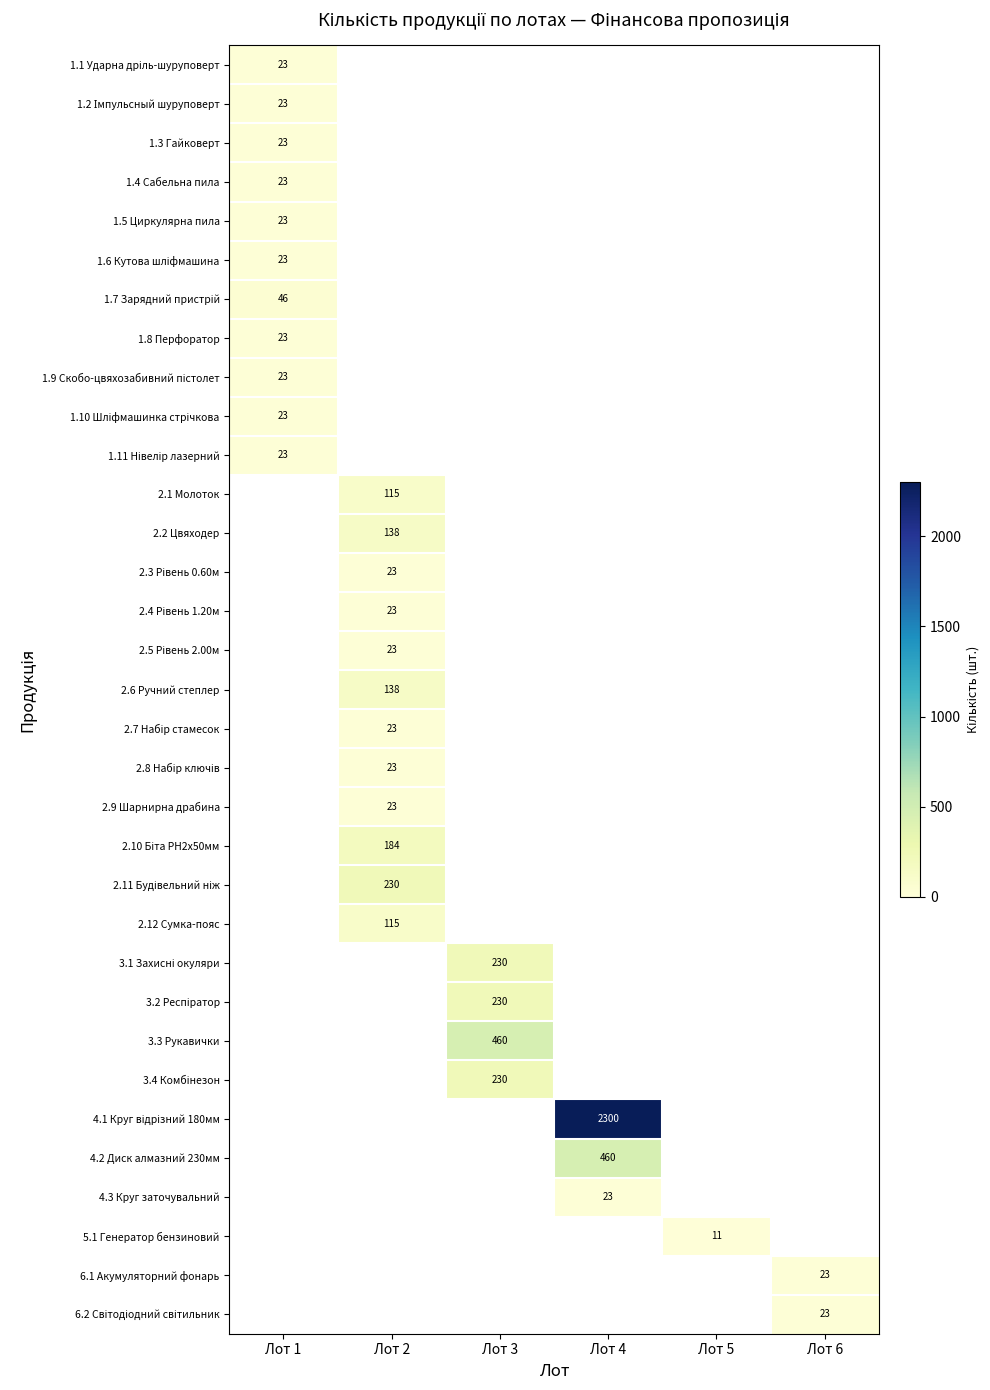

The value of 2.6 Ручний степлер at Лот 2 is 138. True or false?

True